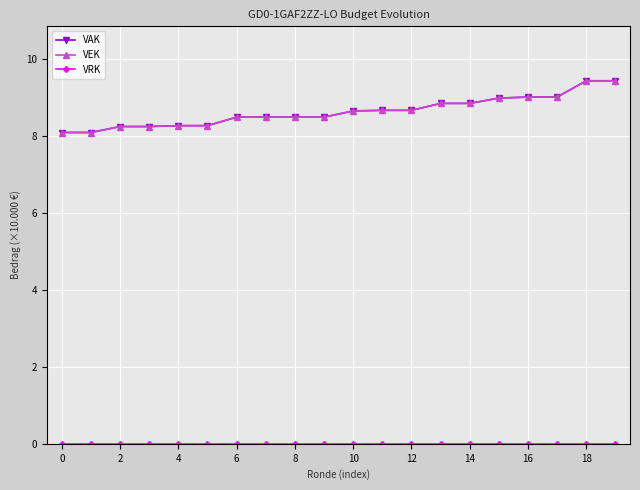

True or false: VEK has more than 2 points higher than both neighbors.

False